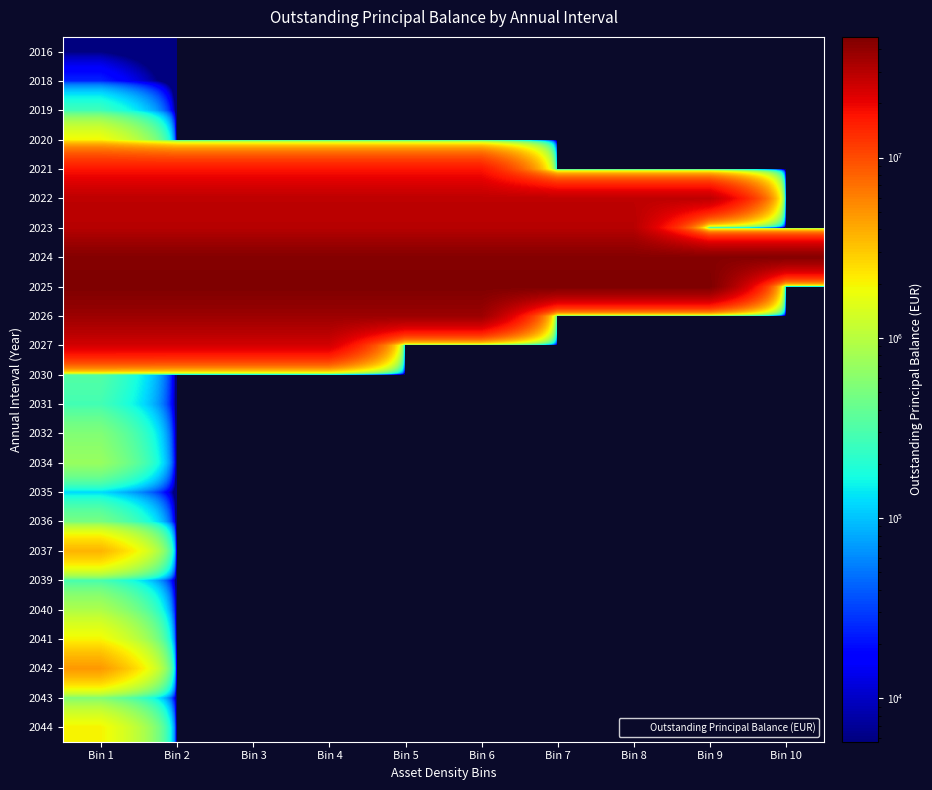

Reading left to right, what are all the values shown in this chart?

2016: Bin 1=5741.5	Bin 2=0.0	Bin 3=0.0	Bin 4=0.0	Bin 5=0.0	Bin 6=0.0	Bin 7=0.0	Bin 8=0.0	Bin 9=0.0	Bin 10=0.0
2018: Bin 1=24022.2	Bin 2=0.0	Bin 3=0.0	Bin 4=0.0	Bin 5=0.0	Bin 6=0.0	Bin 7=0.0	Bin 8=0.0	Bin 9=0.0	Bin 10=0.0
2019: Bin 1=263763.3	Bin 2=0.0	Bin 3=0.0	Bin 4=0.0	Bin 5=0.0	Bin 6=0.0	Bin 7=0.0	Bin 8=0.0	Bin 9=0.0	Bin 10=0.0
2020: Bin 1=1904445.9	Bin 2=0.0	Bin 3=0.0	Bin 4=0.0	Bin 5=0.0	Bin 6=0.0	Bin 7=0.0	Bin 8=0.0	Bin 9=0.0	Bin 10=0.0
2021: Bin 1=16951299.6	Bin 2=16951299.6	Bin 3=16951299.6	Bin 4=16951299.6	Bin 5=16951299.6	Bin 6=16951299.6	Bin 7=0.0	Bin 8=0.0	Bin 9=0.0	Bin 10=0.0
2022: Bin 1=28352543.9	Bin 2=28352543.9	Bin 3=28352543.9	Bin 4=28352543.9	Bin 5=28352543.9	Bin 6=28352543.9	Bin 7=28352543.9	Bin 8=28352543.9	Bin 9=28352543.9	Bin 10=0.0
2023: Bin 1=29845473.1	Bin 2=29845473.1	Bin 3=29845473.1	Bin 4=29845473.1	Bin 5=29845473.1	Bin 6=29845473.1	Bin 7=29845473.1	Bin 8=29845473.1	Bin 9=0.0	Bin 10=0.0
2024: Bin 1=43932072.8	Bin 2=43932072.8	Bin 3=43932072.8	Bin 4=43932072.8	Bin 5=43932072.8	Bin 6=43932072.8	Bin 7=43932072.8	Bin 8=43932072.8	Bin 9=43932072.8	Bin 10=43932072.8
2025: Bin 1=46714187.9	Bin 2=46714187.9	Bin 3=46714187.9	Bin 4=46714187.9	Bin 5=46714187.9	Bin 6=46714187.9	Bin 7=46714187.9	Bin 8=46714187.9	Bin 9=46714187.9	Bin 10=0.0
2026: Bin 1=36710665.2	Bin 2=36710665.2	Bin 3=36710665.2	Bin 4=36710665.2	Bin 5=36710665.2	Bin 6=36710665.2	Bin 7=0.0	Bin 8=0.0	Bin 9=0.0	Bin 10=0.0
2027: Bin 1=24042851.4	Bin 2=24042851.4	Bin 3=24042851.4	Bin 4=24042851.4	Bin 5=0.0	Bin 6=0.0	Bin 7=0.0	Bin 8=0.0	Bin 9=0.0	Bin 10=0.0
2030: Bin 1=332045.1	Bin 2=0.0	Bin 3=0.0	Bin 4=0.0	Bin 5=0.0	Bin 6=0.0	Bin 7=0.0	Bin 8=0.0	Bin 9=0.0	Bin 10=0.0
2031: Bin 1=279547.7	Bin 2=0.0	Bin 3=0.0	Bin 4=0.0	Bin 5=0.0	Bin 6=0.0	Bin 7=0.0	Bin 8=0.0	Bin 9=0.0	Bin 10=0.0
2032: Bin 1=554025.7	Bin 2=0.0	Bin 3=0.0	Bin 4=0.0	Bin 5=0.0	Bin 6=0.0	Bin 7=0.0	Bin 8=0.0	Bin 9=0.0	Bin 10=0.0
2034: Bin 1=707025.8	Bin 2=0.0	Bin 3=0.0	Bin 4=0.0	Bin 5=0.0	Bin 6=0.0	Bin 7=0.0	Bin 8=0.0	Bin 9=0.0	Bin 10=0.0
2035: Bin 1=121978.7	Bin 2=0.0	Bin 3=0.0	Bin 4=0.0	Bin 5=0.0	Bin 6=0.0	Bin 7=0.0	Bin 8=0.0	Bin 9=0.0	Bin 10=0.0
2036: Bin 1=493961.7	Bin 2=0.0	Bin 3=0.0	Bin 4=0.0	Bin 5=0.0	Bin 6=0.0	Bin 7=0.0	Bin 8=0.0	Bin 9=0.0	Bin 10=0.0
2037: Bin 1=3707335.5	Bin 2=0.0	Bin 3=0.0	Bin 4=0.0	Bin 5=0.0	Bin 6=0.0	Bin 7=0.0	Bin 8=0.0	Bin 9=0.0	Bin 10=0.0
2039: Bin 1=291083.8	Bin 2=0.0	Bin 3=0.0	Bin 4=0.0	Bin 5=0.0	Bin 6=0.0	Bin 7=0.0	Bin 8=0.0	Bin 9=0.0	Bin 10=0.0
2040: Bin 1=891545.0	Bin 2=0.0	Bin 3=0.0	Bin 4=0.0	Bin 5=0.0	Bin 6=0.0	Bin 7=0.0	Bin 8=0.0	Bin 9=0.0	Bin 10=0.0
2041: Bin 1=1963495.0	Bin 2=0.0	Bin 3=0.0	Bin 4=0.0	Bin 5=0.0	Bin 6=0.0	Bin 7=0.0	Bin 8=0.0	Bin 9=0.0	Bin 10=0.0
2042: Bin 1=4774991.9	Bin 2=0.0	Bin 3=0.0	Bin 4=0.0	Bin 5=0.0	Bin 6=0.0	Bin 7=0.0	Bin 8=0.0	Bin 9=0.0	Bin 10=0.0
2043: Bin 1=542034.1	Bin 2=0.0	Bin 3=0.0	Bin 4=0.0	Bin 5=0.0	Bin 6=0.0	Bin 7=0.0	Bin 8=0.0	Bin 9=0.0	Bin 10=0.0
2044: Bin 1=2010772.9	Bin 2=0.0	Bin 3=0.0	Bin 4=0.0	Bin 5=0.0	Bin 6=0.0	Bin 7=0.0	Bin 8=0.0	Bin 9=0.0	Bin 10=0.0